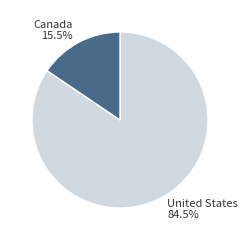

Which has a higher value, United States or Canada?

United States